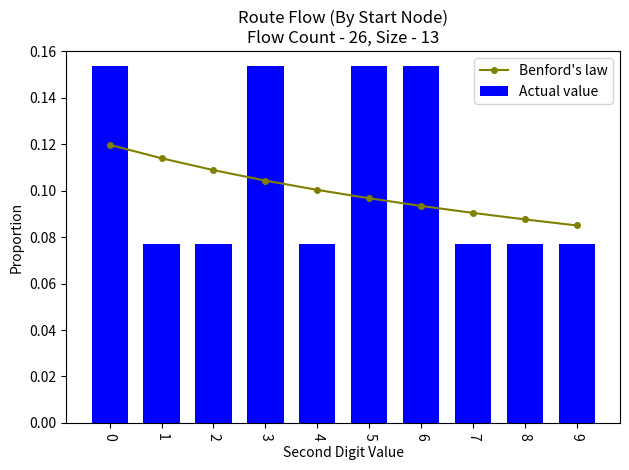

At 4, list the series in order from smallest to largest.

Actual value, Benford's law